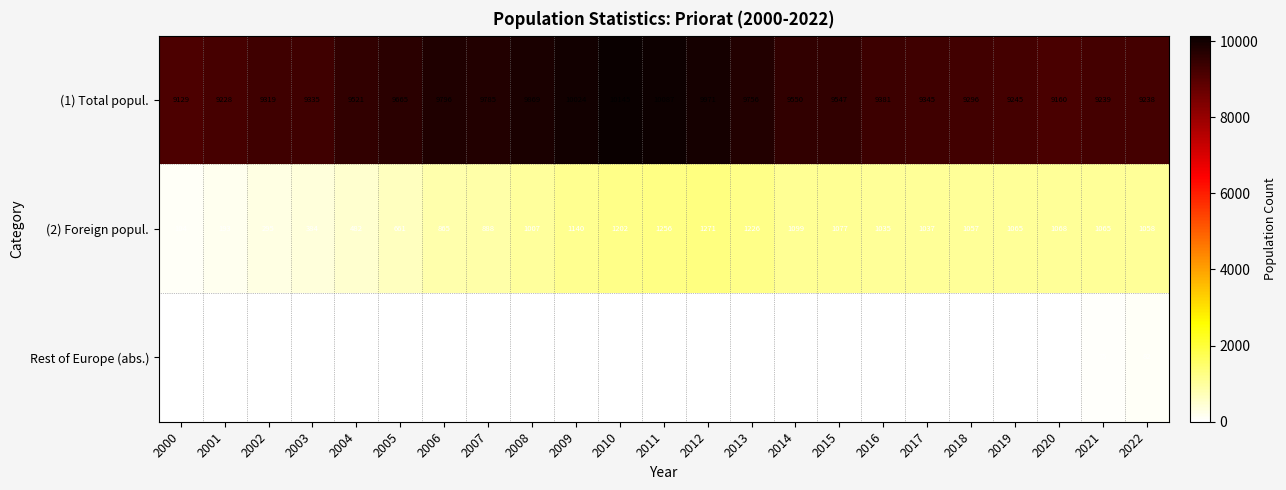

Which series has the largest range (max minus min)?

(2) Foreign popul.